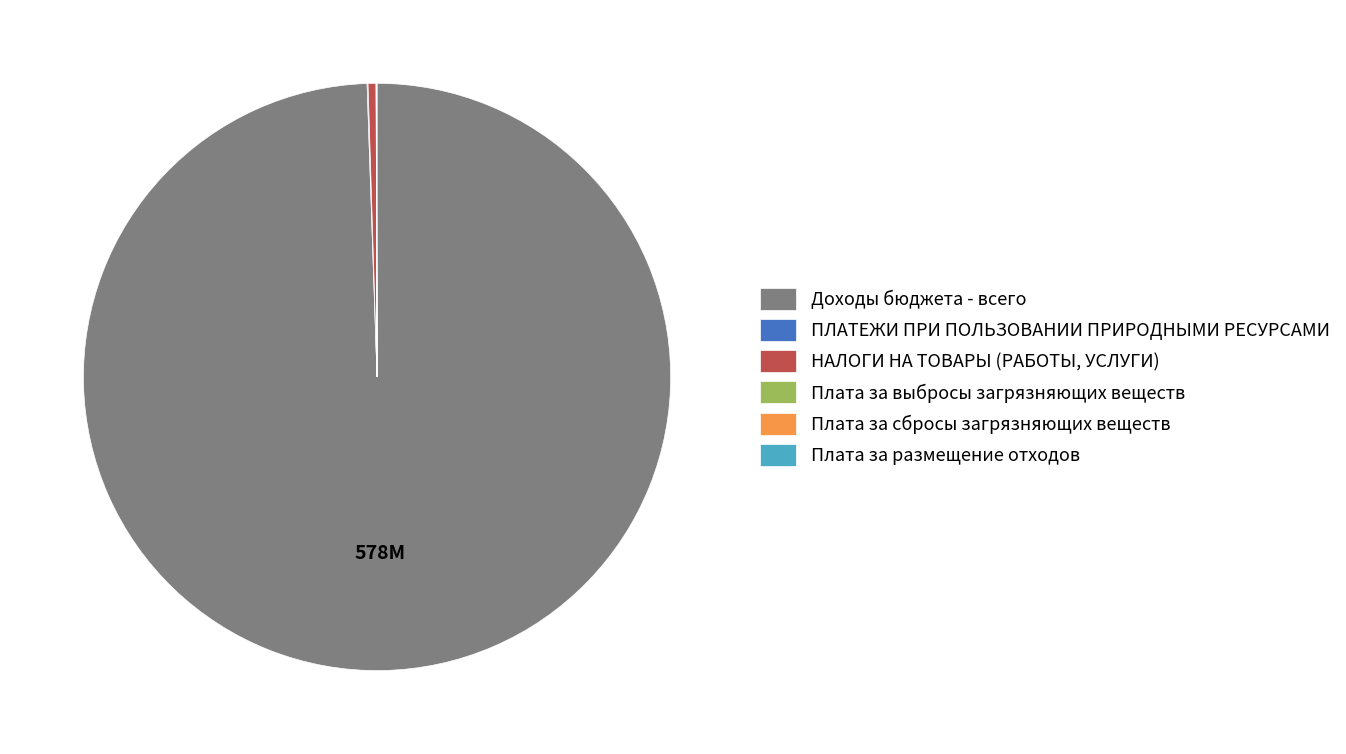

Is it true that НАЛОГИ НА ТОВАРЫ (РАБОТЫ, УСЛУГИ) is 12% of the pie?

False